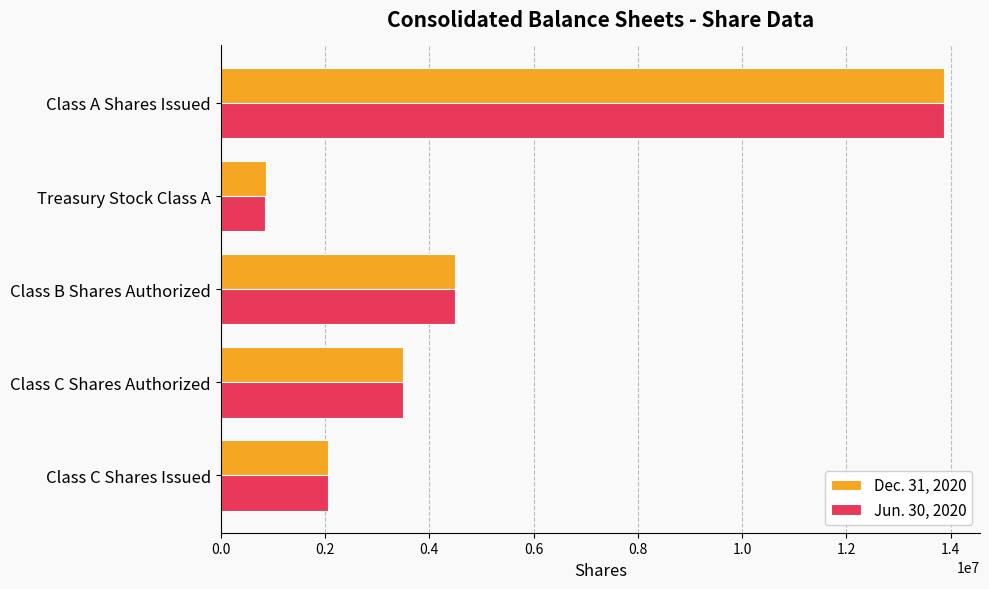

The Dec. 31, 2020 series shows 4831092 at Class C Shares Authorized. True or false?

False